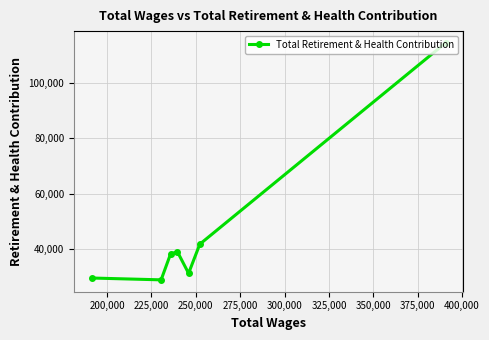

What is the smallest value displayed?

29078